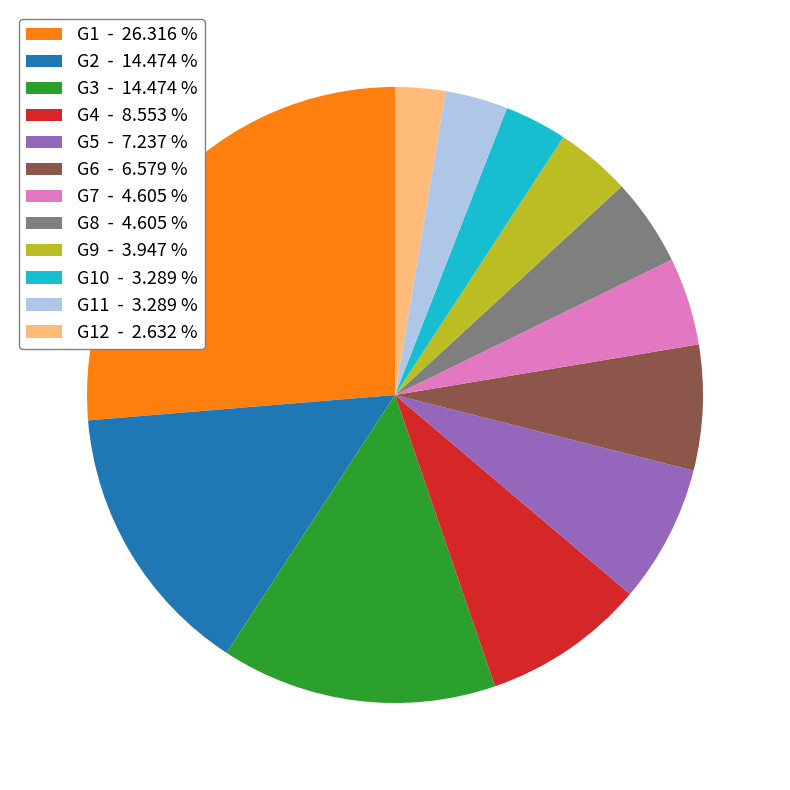

What is the largest slice in the pie chart?

G1 - 26.316 %